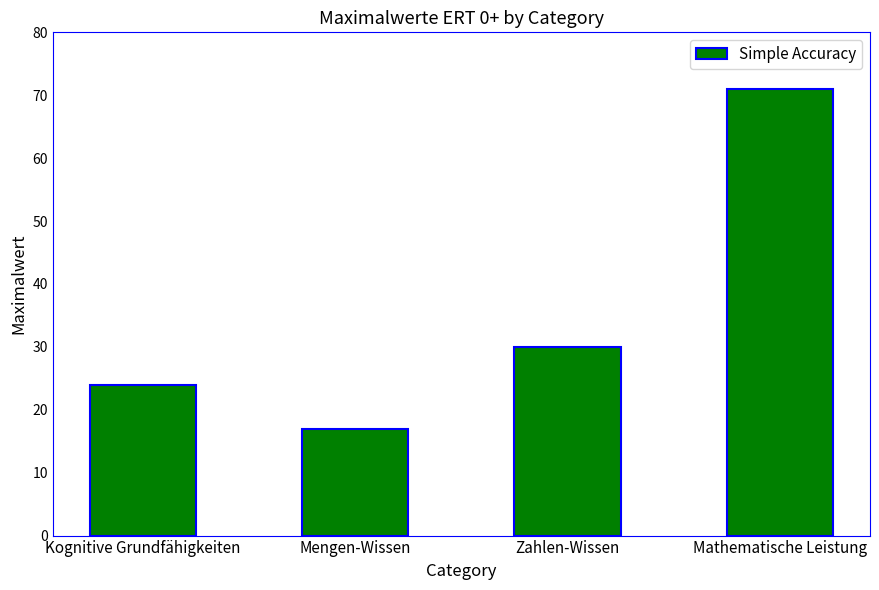

What is the average value?

36